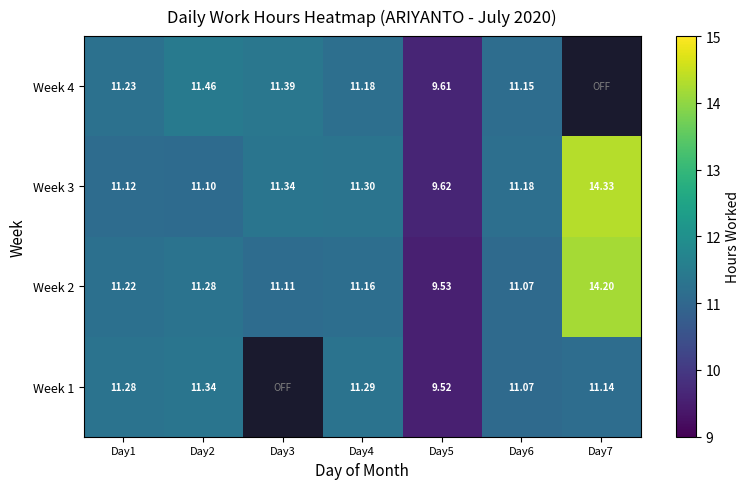

At which category does the chart reach its peak across all series?

Day7